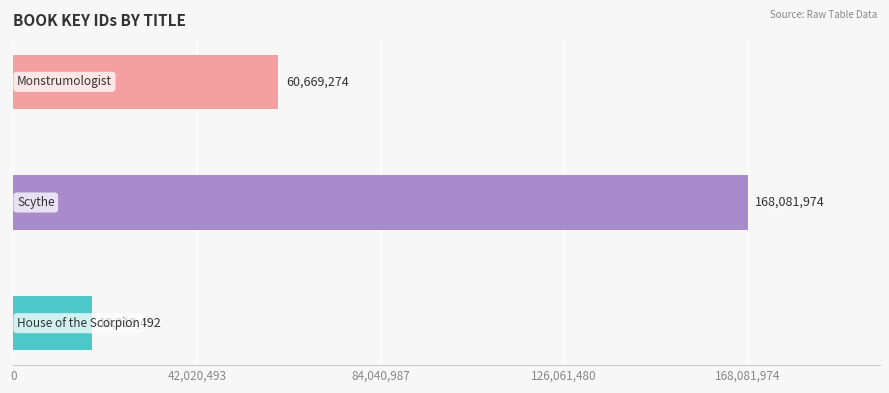

What is the difference between the maximum and second lowest values?

107412700